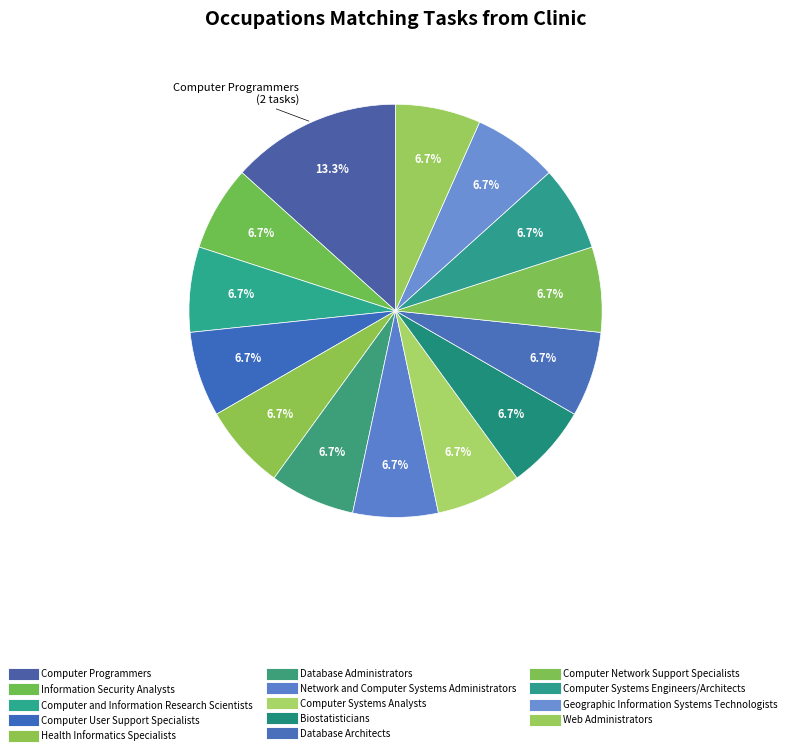

How many slices are in this pie chart?

14